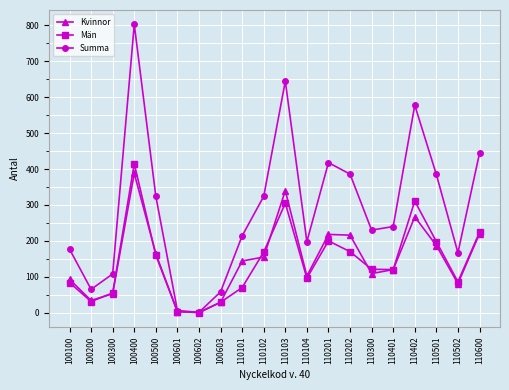

True or false: Män and Kvinnor intersect in this chart.

True